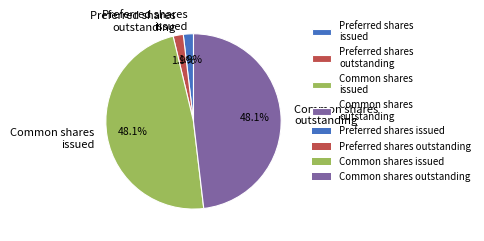

What percentage do Preferred shares outstanding and Common shares issued together represent?

50.0%